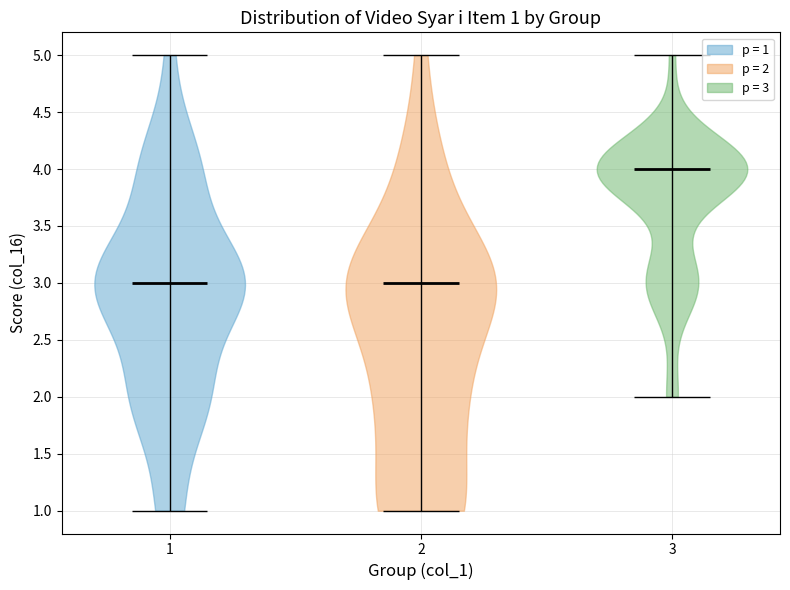

Which violin has the highest median line?

3